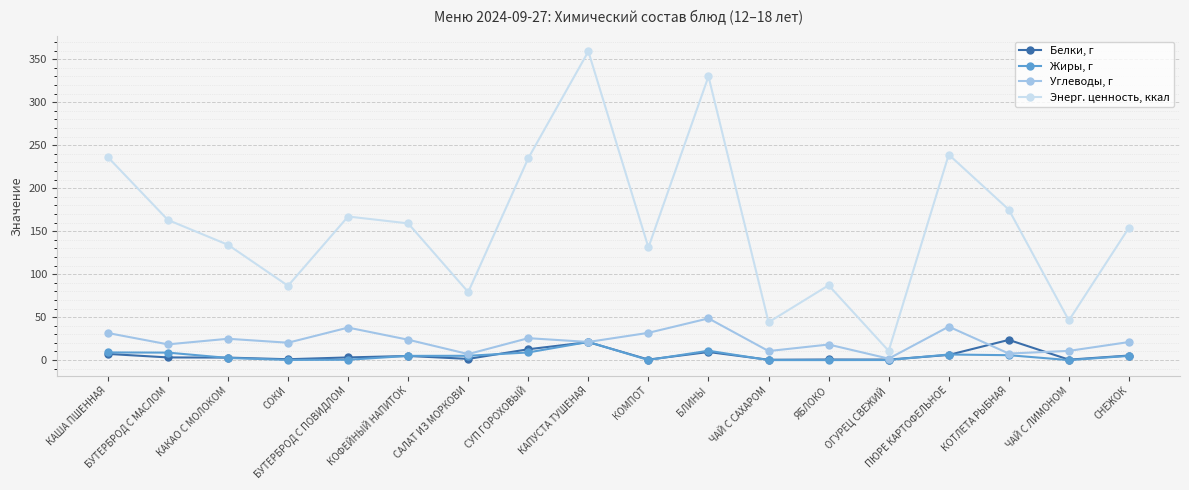

Which series has the widest spread of values?

Энерг. ценность, ккал